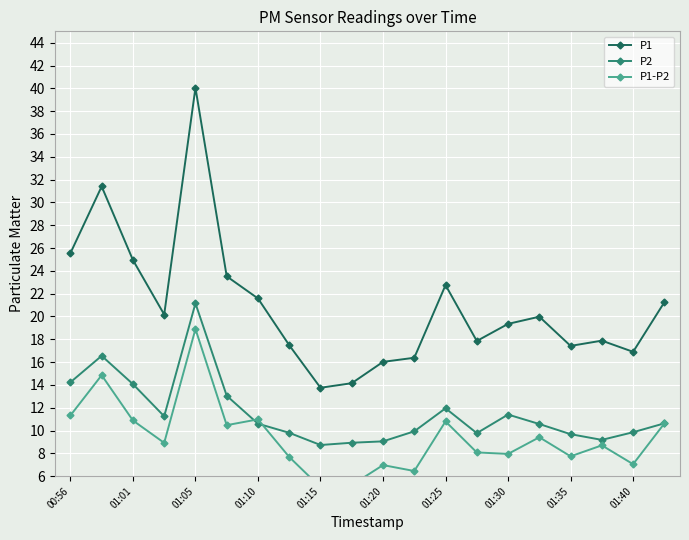

What are all the series names shown in the legend?

P1, P2, P1-P2